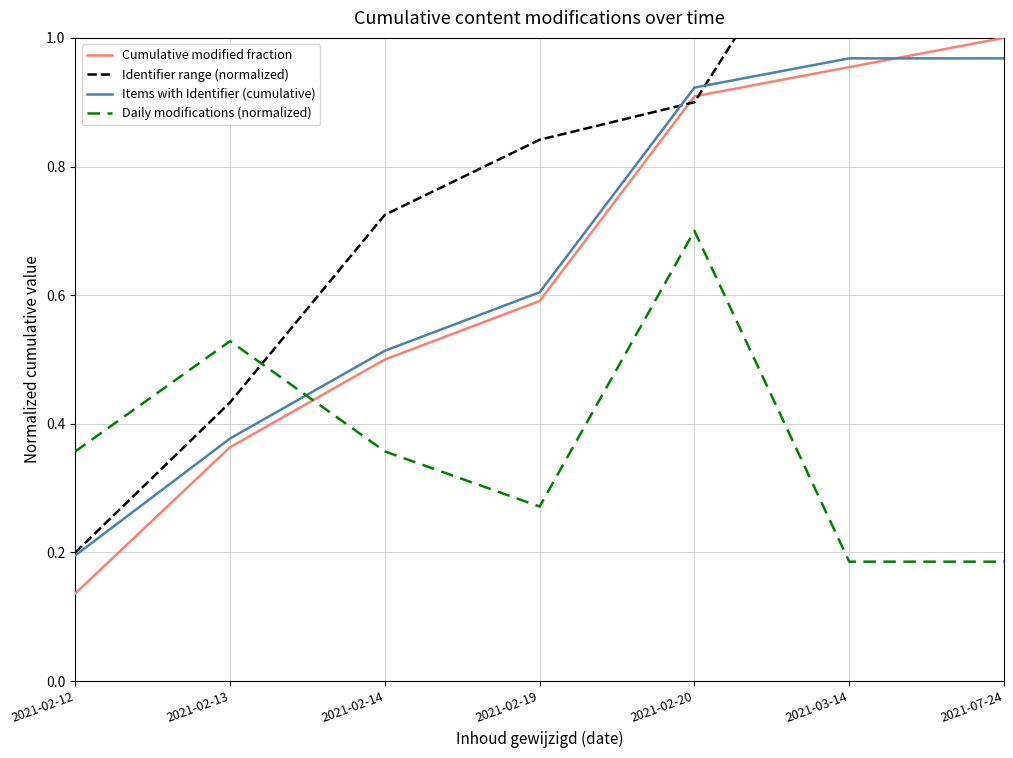

What is the difference between the highest and lowest values at 2021-03-14?

1.1